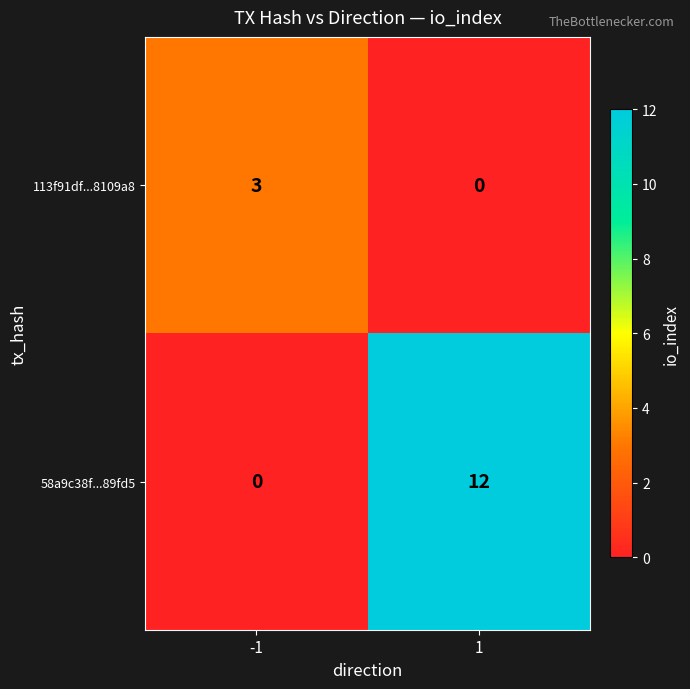

What is the greatest value displayed?

12